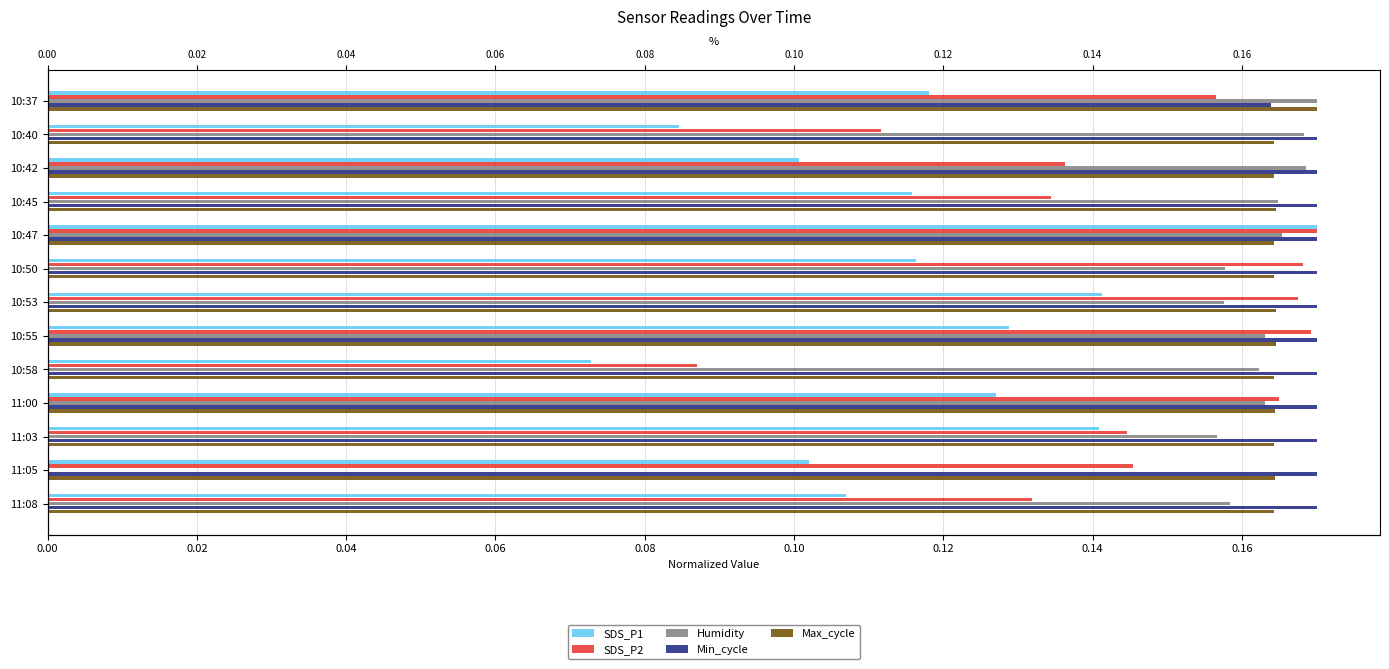

How many data points does each series have?

13